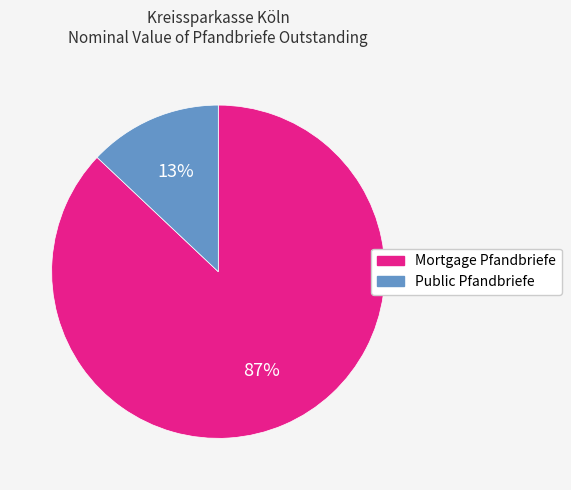

What percentage is the Public Pfandbriefe slice, to the nearest percent?

13%